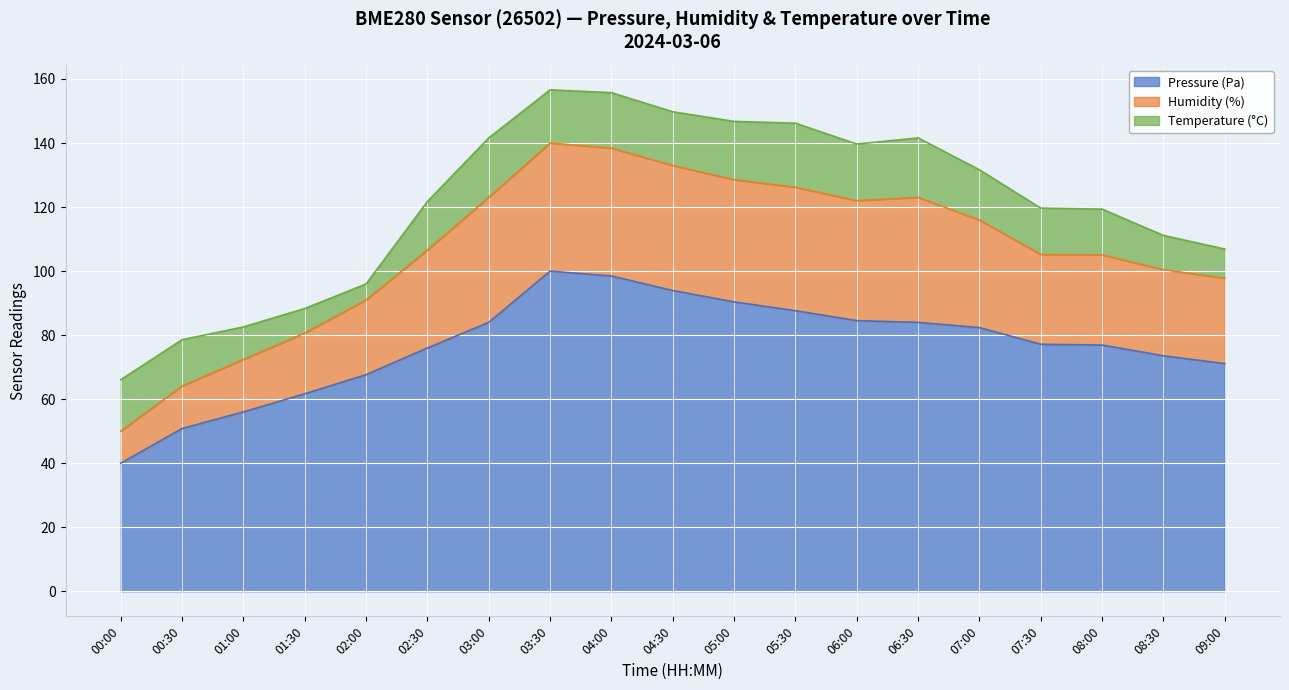

Where is the first local maximum for humidity?

03:30